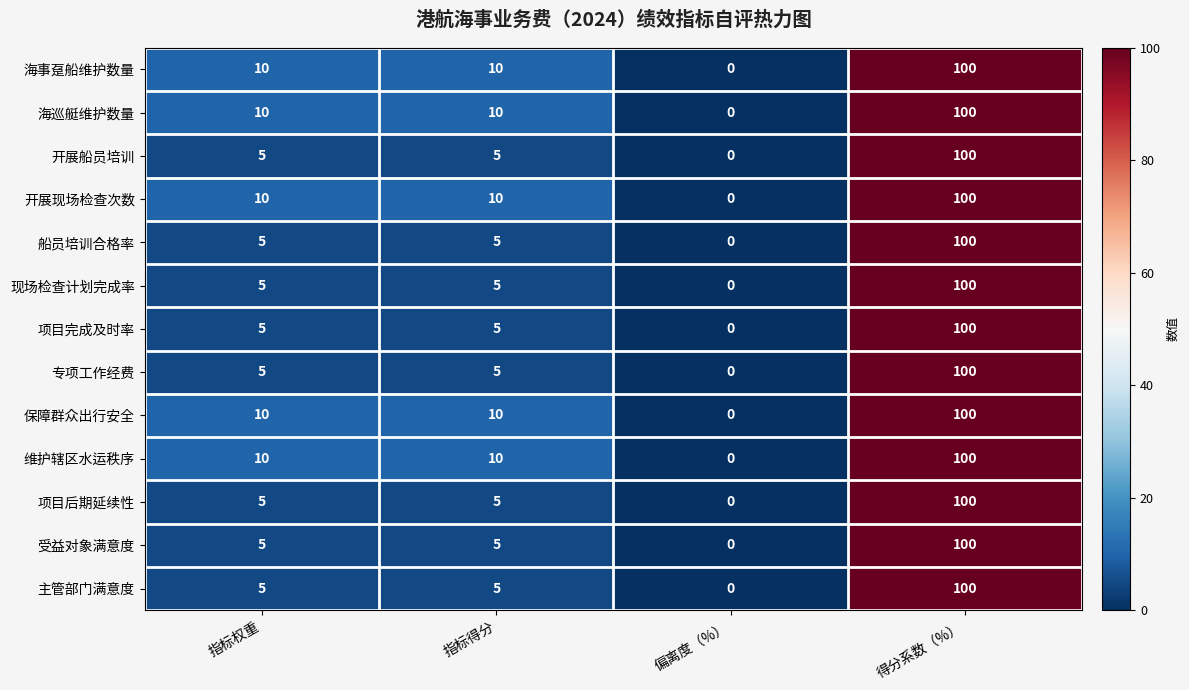

What is the spread (max minus min) of values at 指标得分?

5